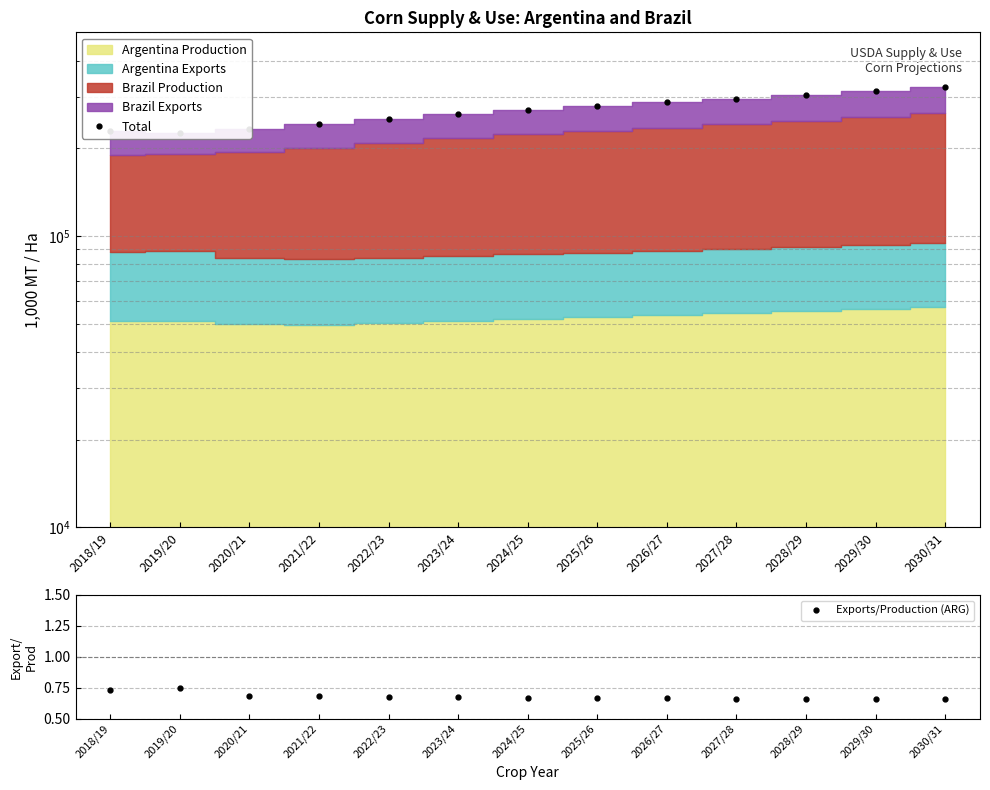

The Exports/Production (ARG) series shows 1.1 at 2024/25. True or false?

False